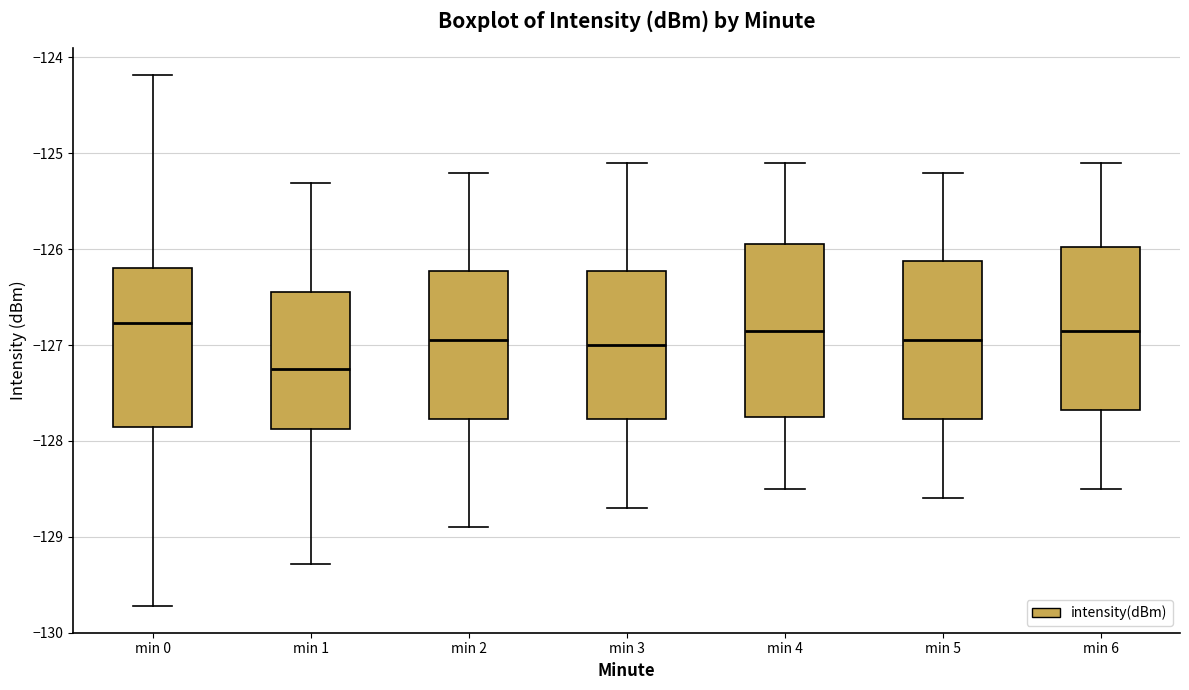

Where is the upper edge of the box for min 3 on the y-axis? The values are not printed on the chart, so give them approximately, as read against the axis.

-126.2